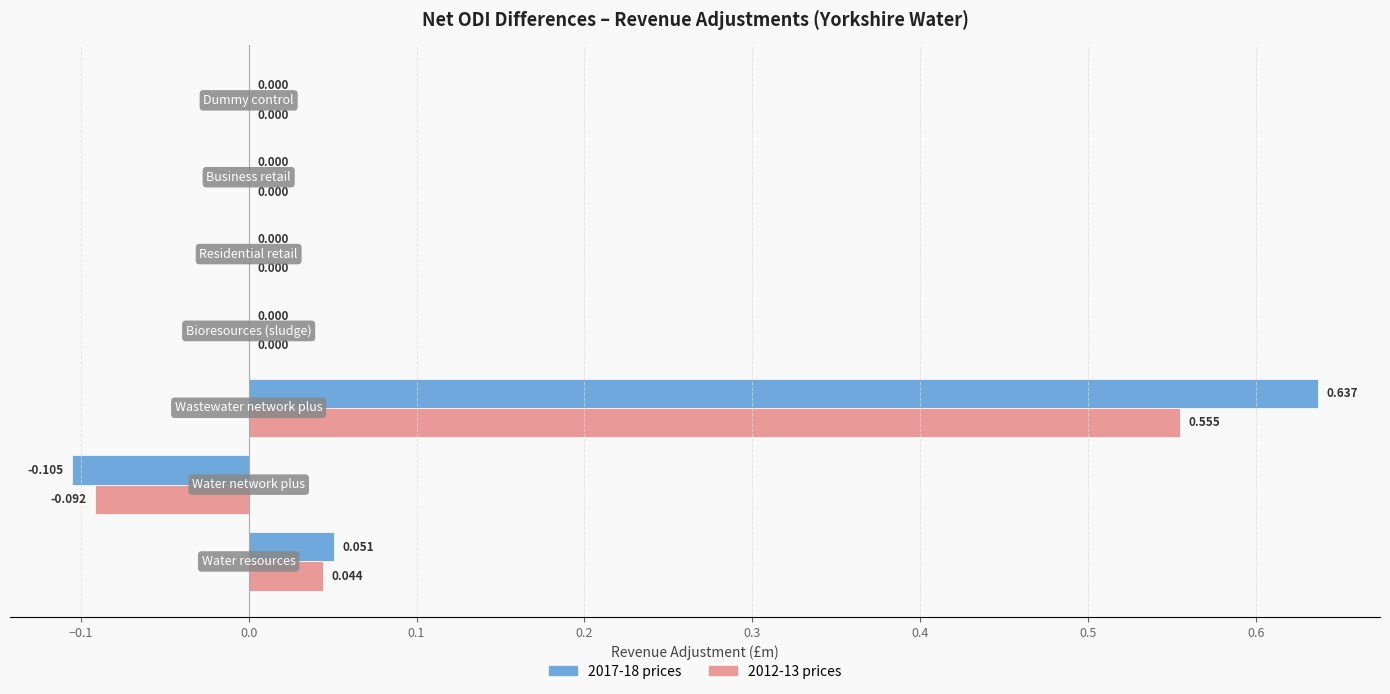

How many categories are shown in the chart?

7